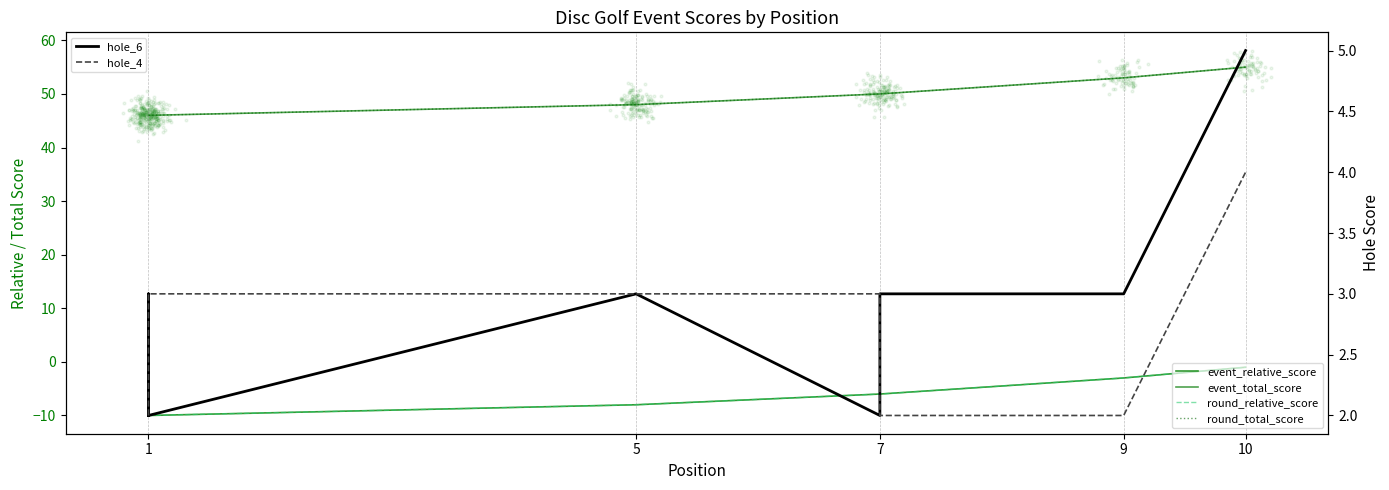

What is the total value across all series at 7?

78